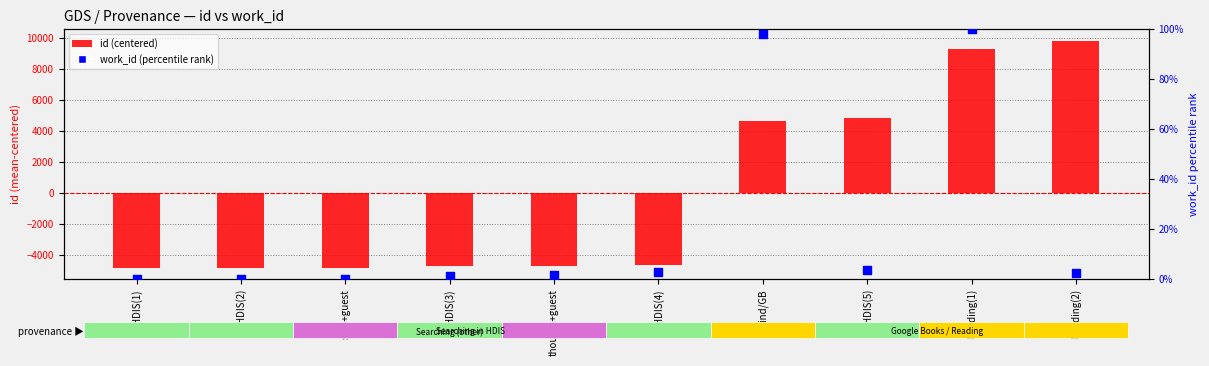

At which category is the sum across all series the highest?

Reading(2)